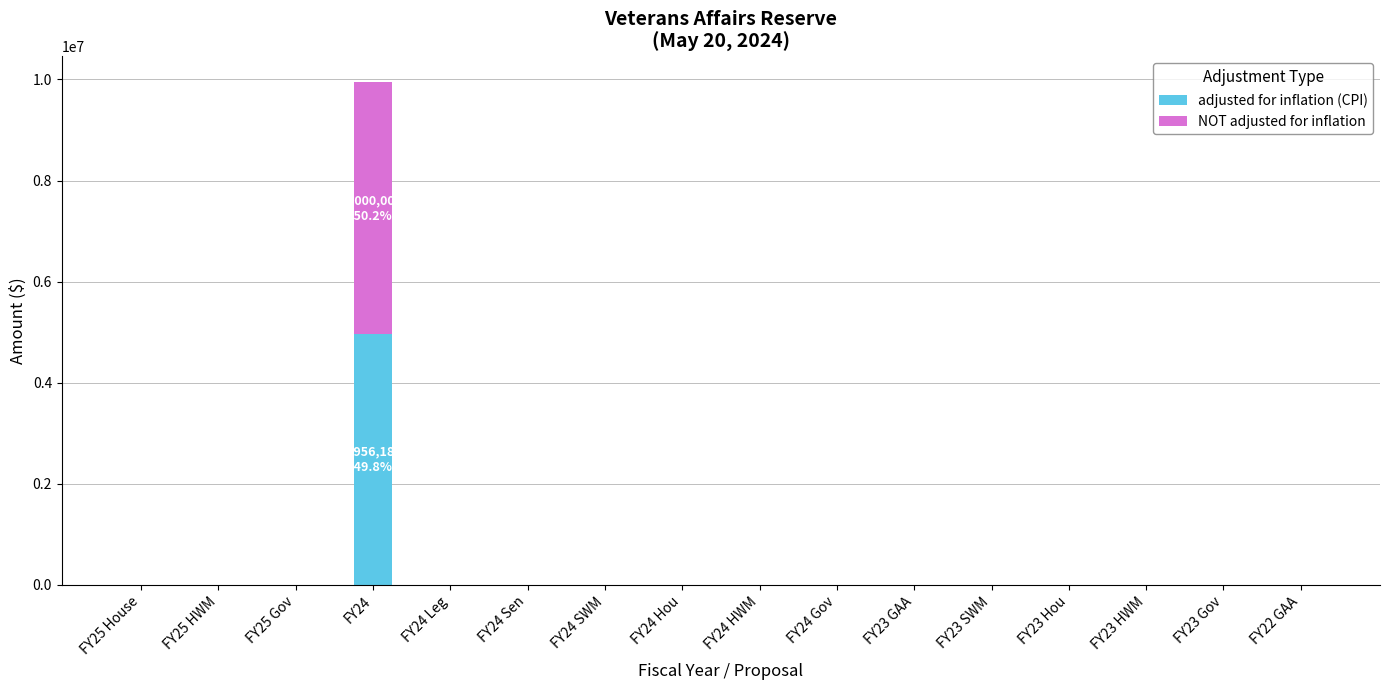

The adjusted for inflation (CPI) series shows 0 at FY23 SWM. True or false?

True